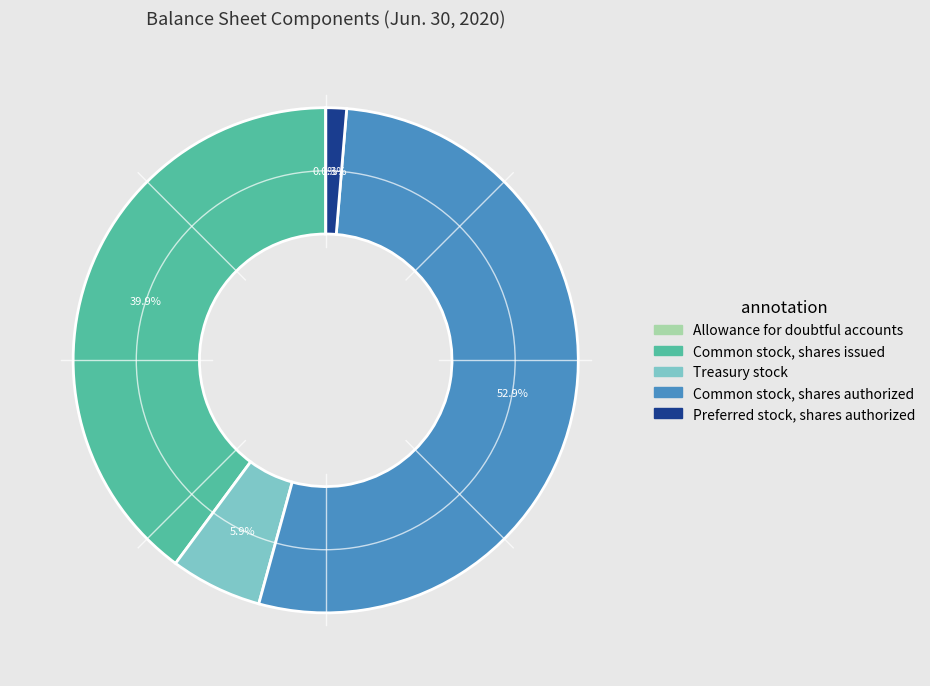

Which category has the biggest portion of the pie?

Common stock, shares authorized